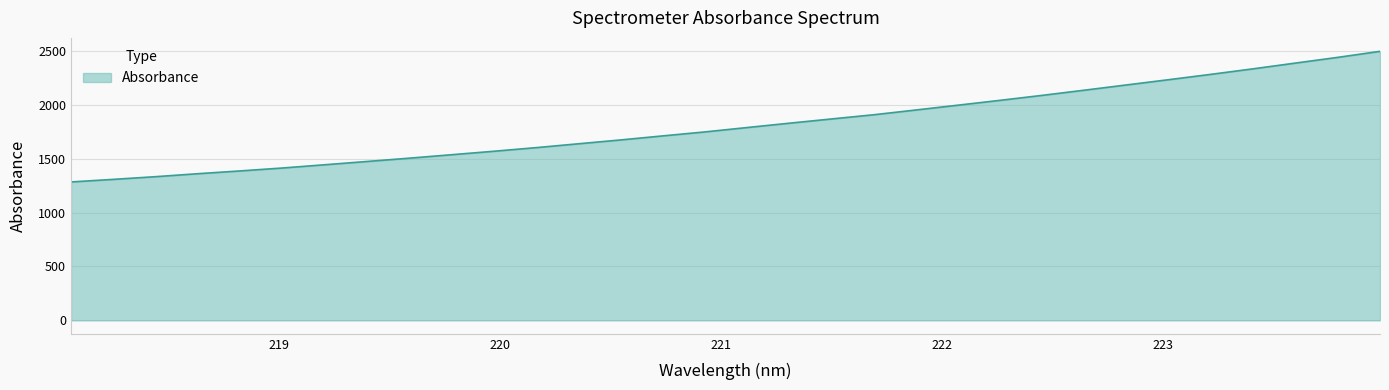

What is the greatest value displayed?

2496.6